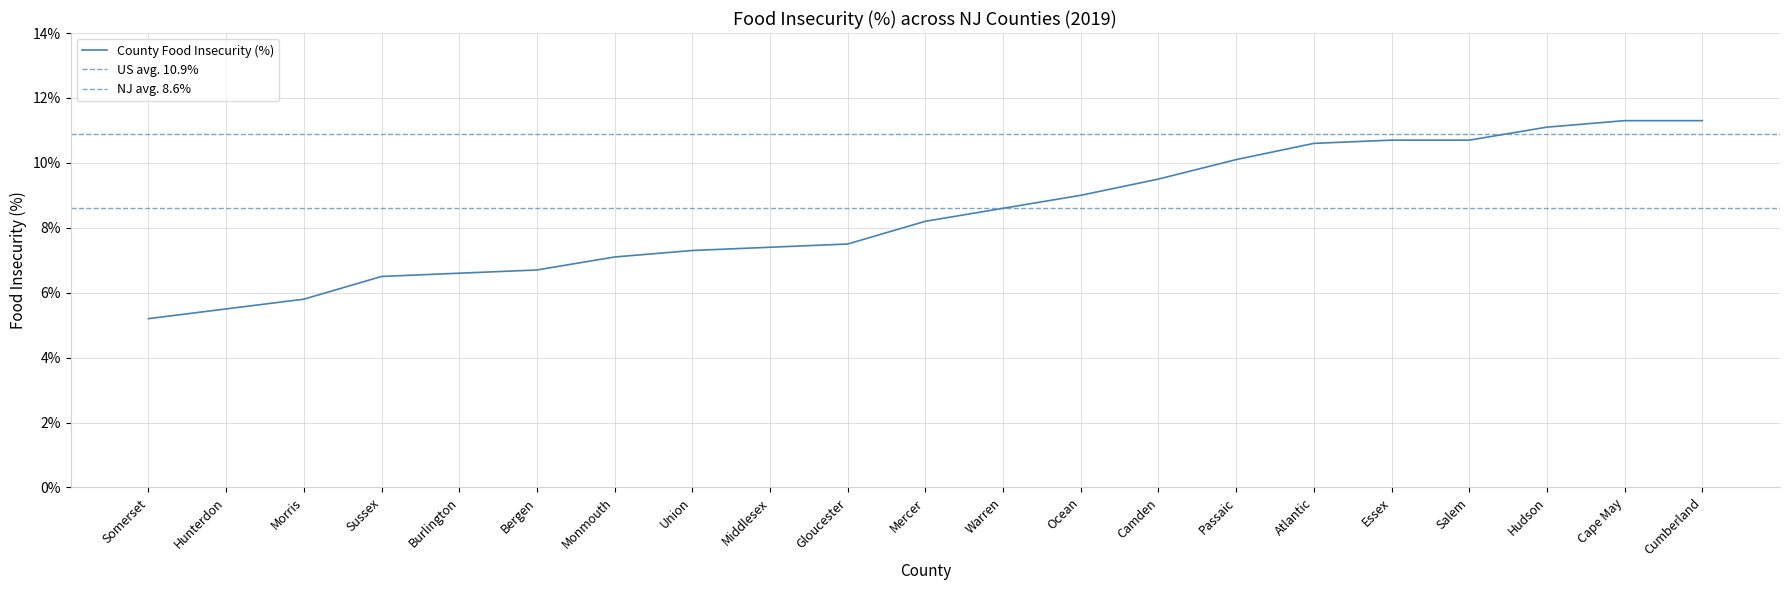

At which category does the chart reach its minimum across all series?

Somerset